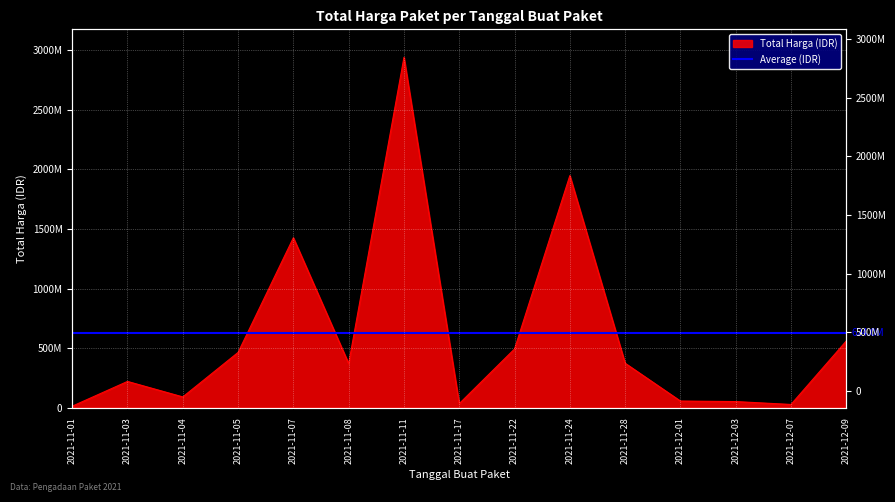

How many values exceed 370165000?

7